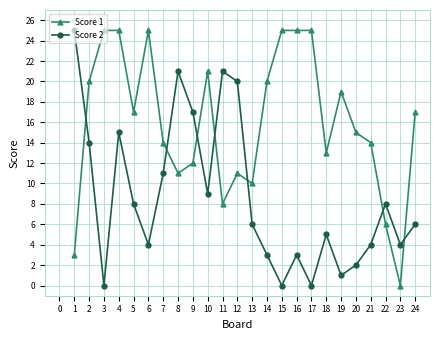

What is the greatest value displayed?

25